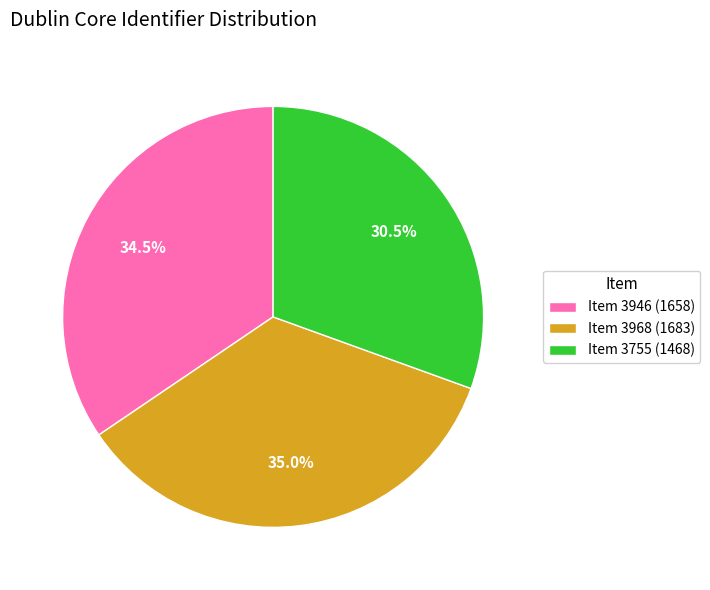

Which slice is the largest?

Item 3968 (1683)